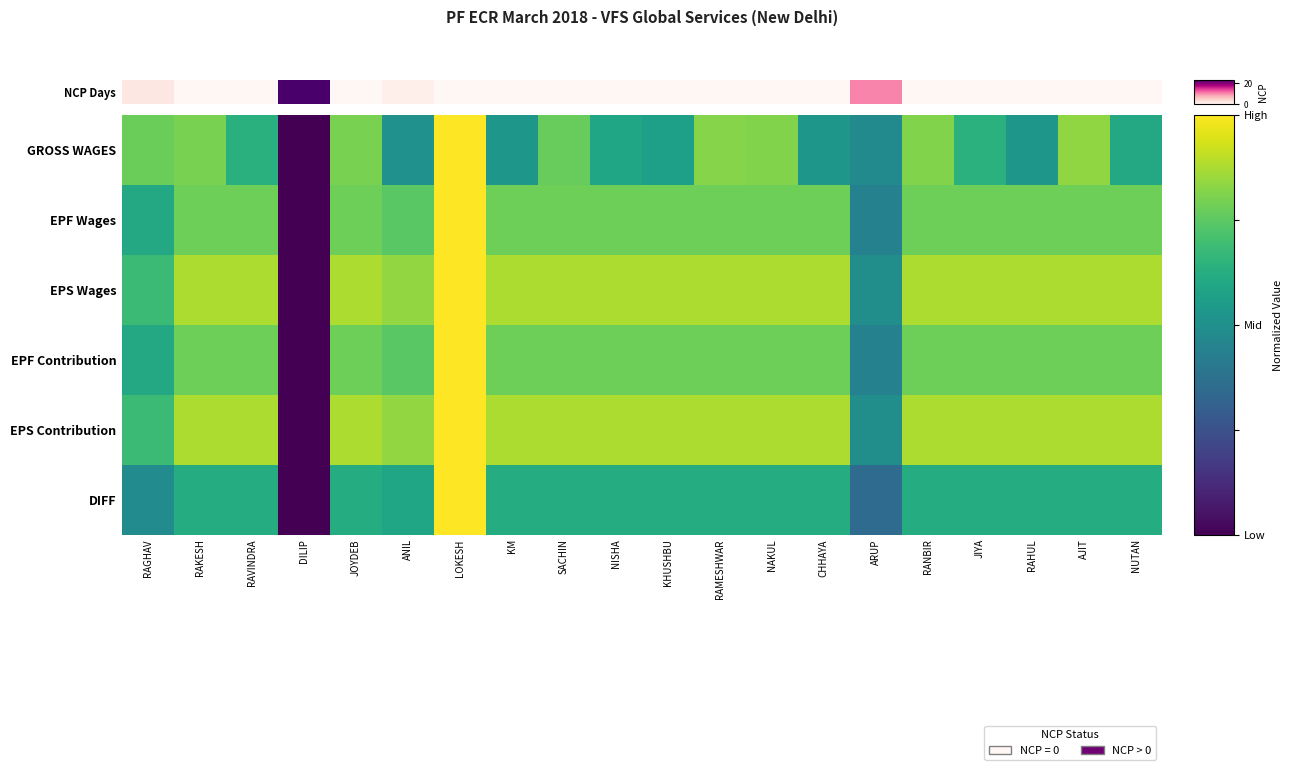

List the series in order of their peak value, lowest first.

EPF Wages, EPS Wages, EPF Contribution, EPS Contribution, DIFF, NCP Days